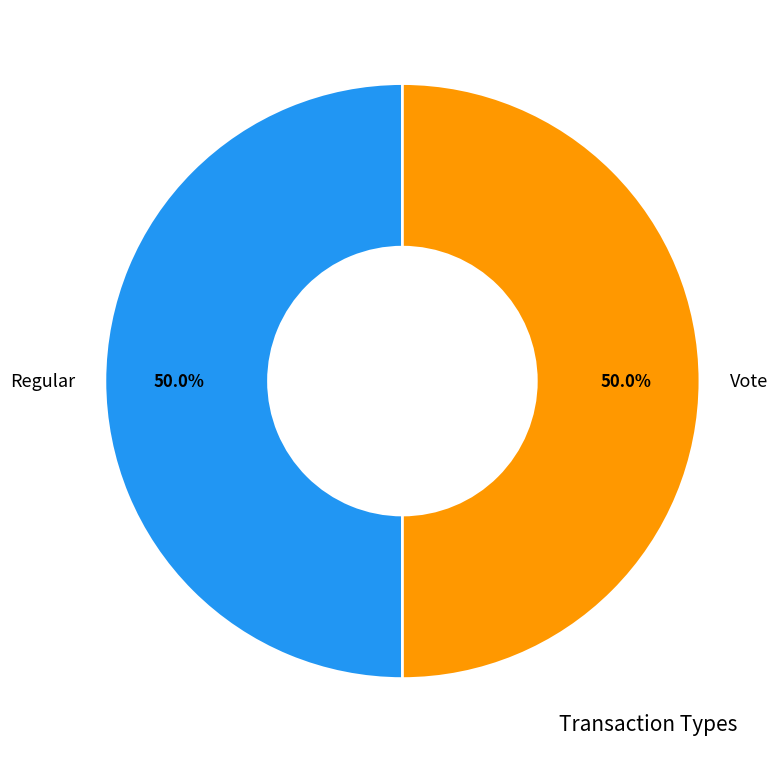

Combined, what portion of the pie is Regular and Vote?

100.0%